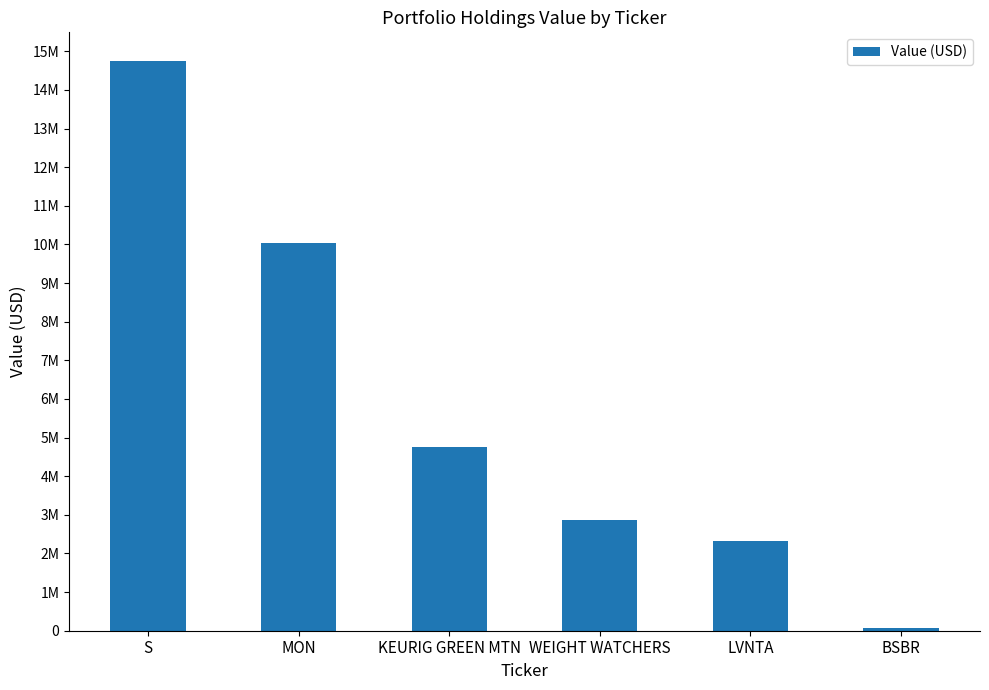

What is the sum of all values?

34830000